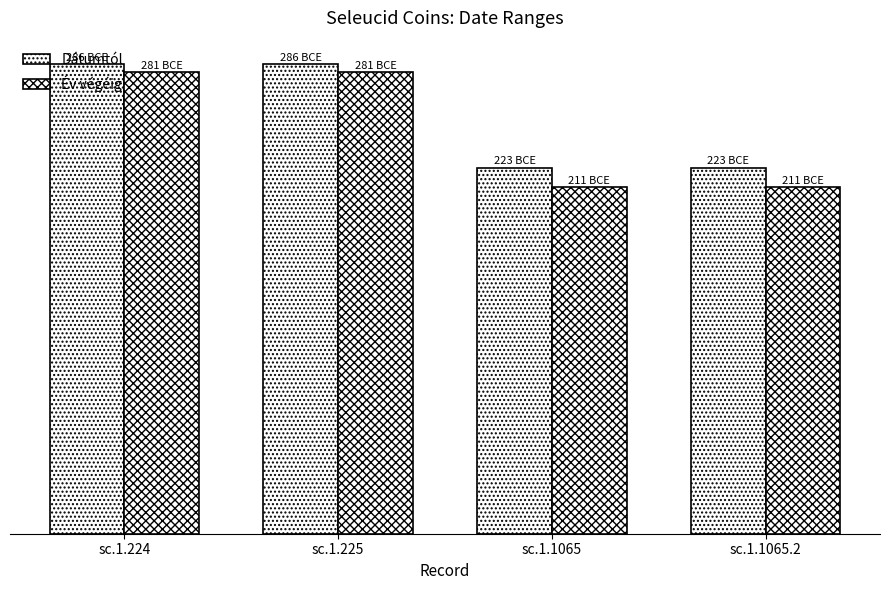

Count the Év végéig values in the range 211 to 281.

4